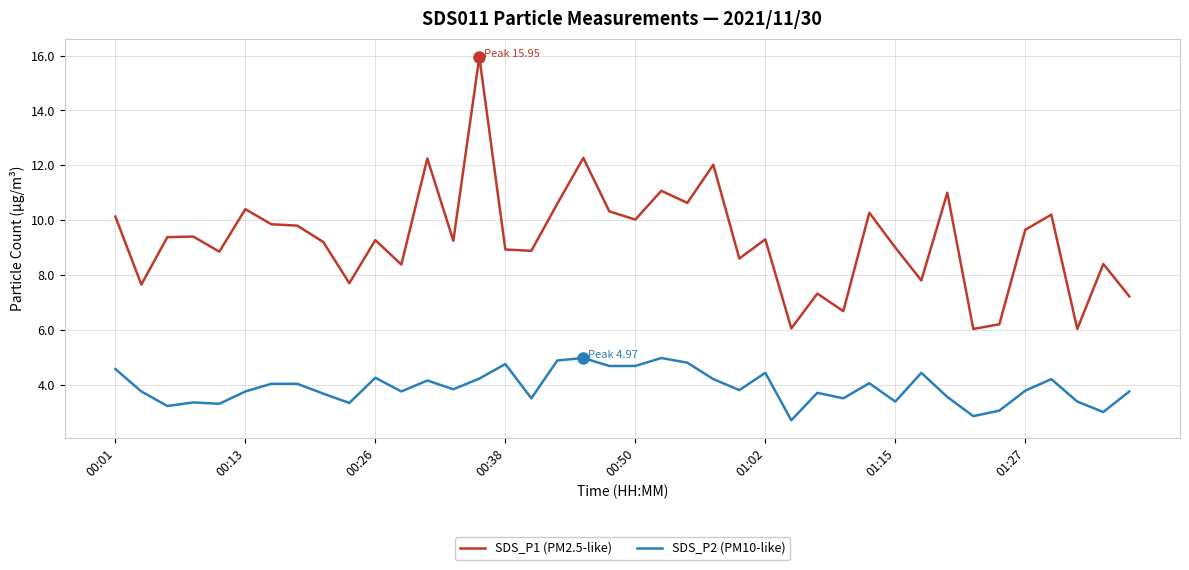

What is the minimum value for SDS_P1 (PM2.5-like)?

6.0